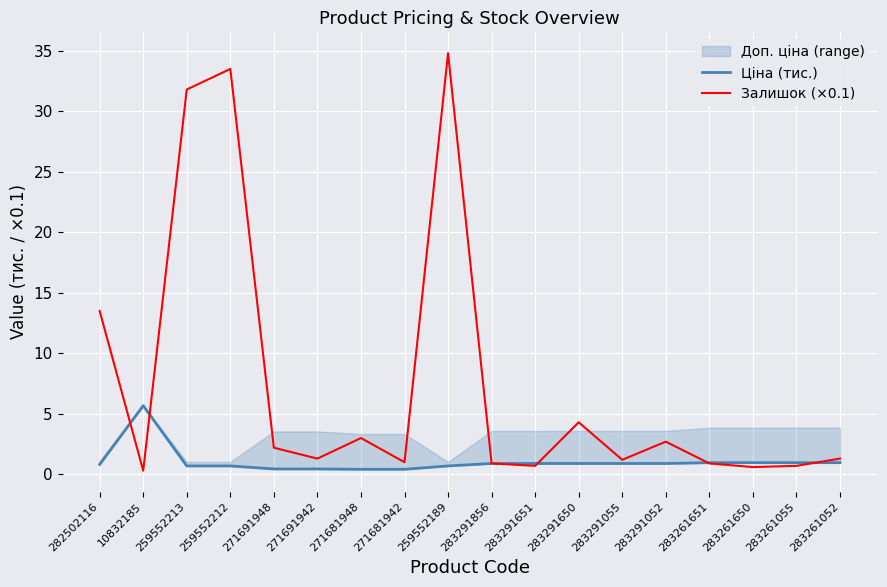

Between 10832185 and 271691942, which is larger?

10832185